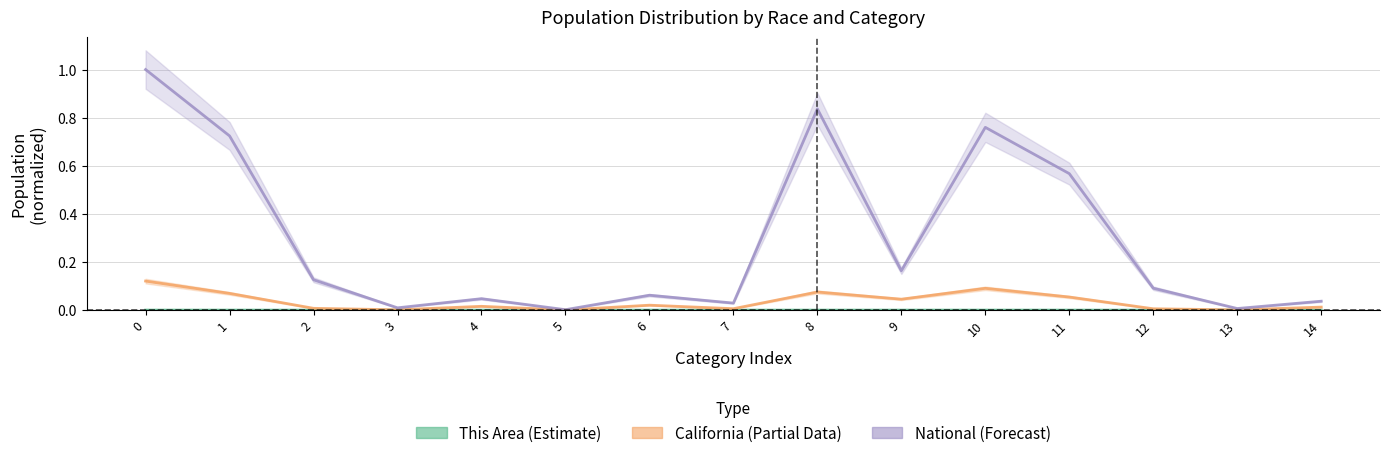

Reading left to right, transcribe all the data shown in this chart.

This Area: 0.0	0.0	0.0	0.0	0.0	0.0	0.0	0.0	0.0	0.0	0.0	0.0	0.0	0.0	0.0
California: 0.1	0.1	0.0	0.0	0.0	0.0	0.0	0.0	0.1	0.0	0.1	0.1	0.0	0.0	0.0
National: 1.0	0.7	0.1	0.0	0.0	0.0	0.1	0.0	0.8	0.2	0.8	0.6	0.1	0.0	0.0